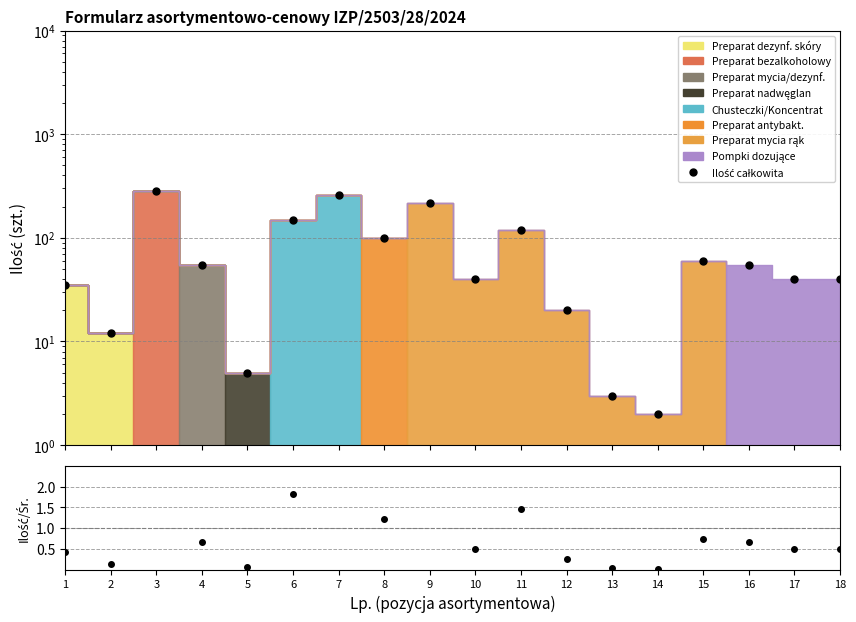

Which series has the largest total across all categories?

Ilość całkowita